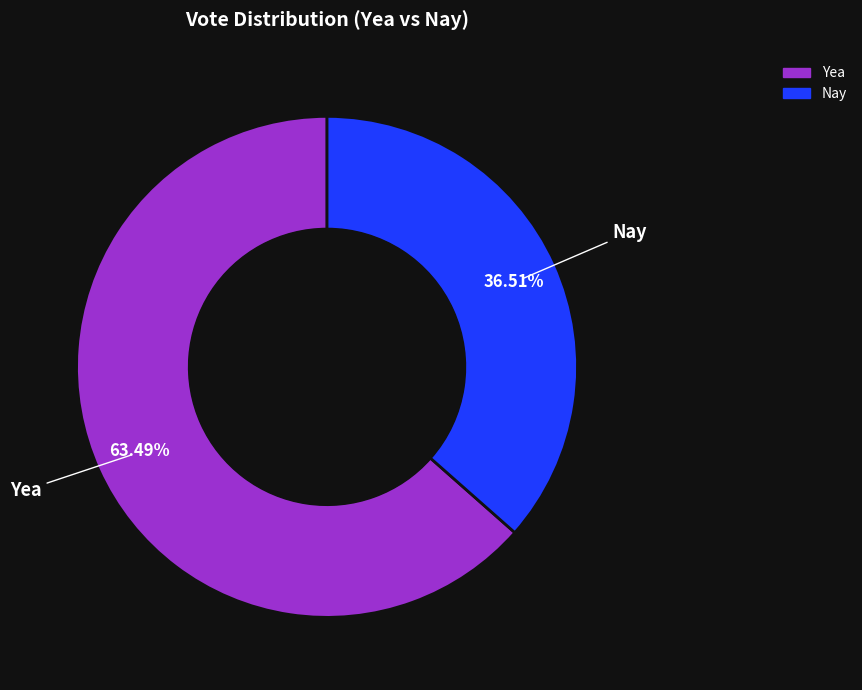

What is the ratio of the value at Nay to the value at Yea?

0.6